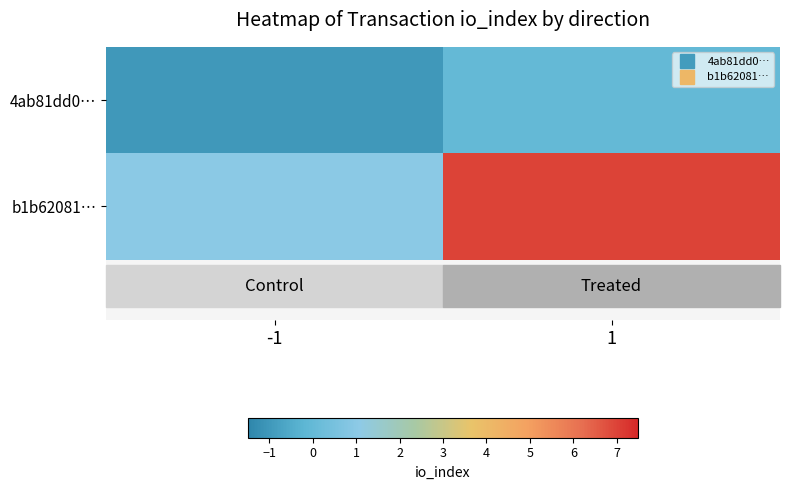

At how many categories does at least one series exceed 5?

1